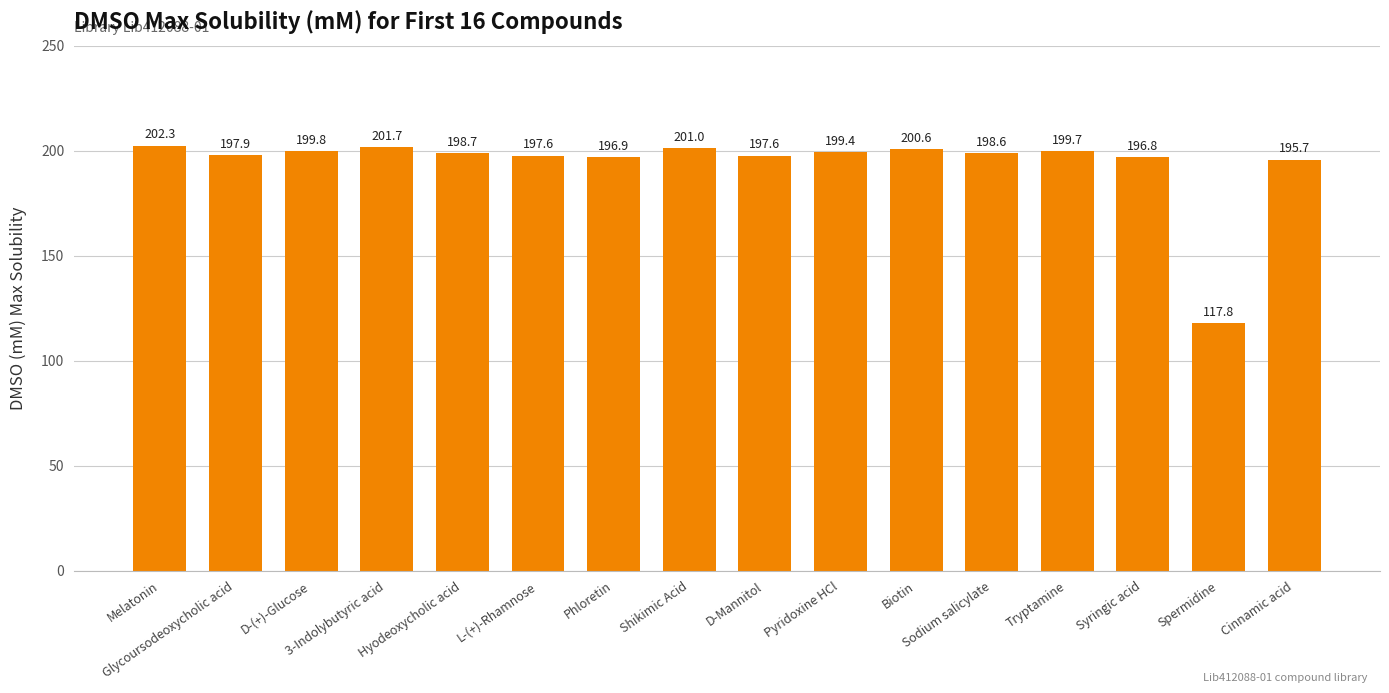

The chart shows a value of 199.7 at Tryptamine. True or false?

True